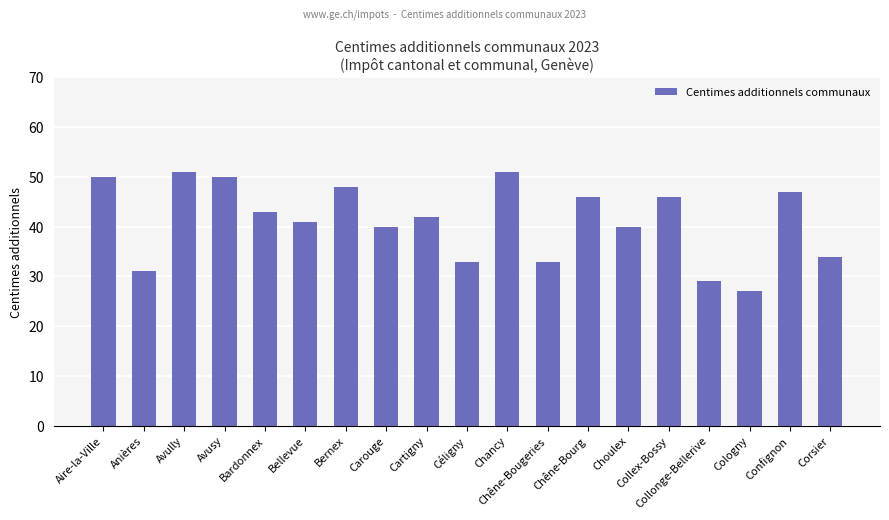

Is it true that the value at Confignon is 64?

False